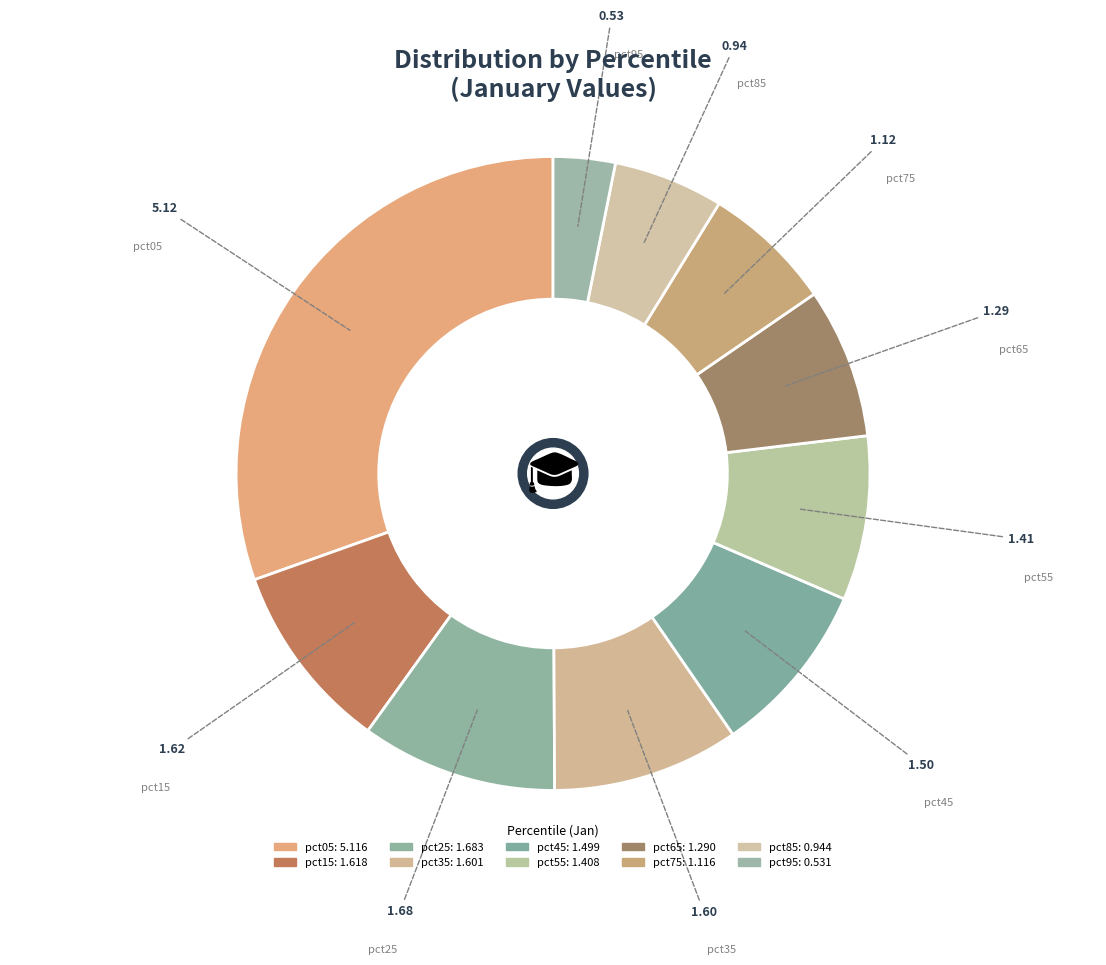

To the nearest percent, what is the combined percentage of pct65 and pct75?

14%